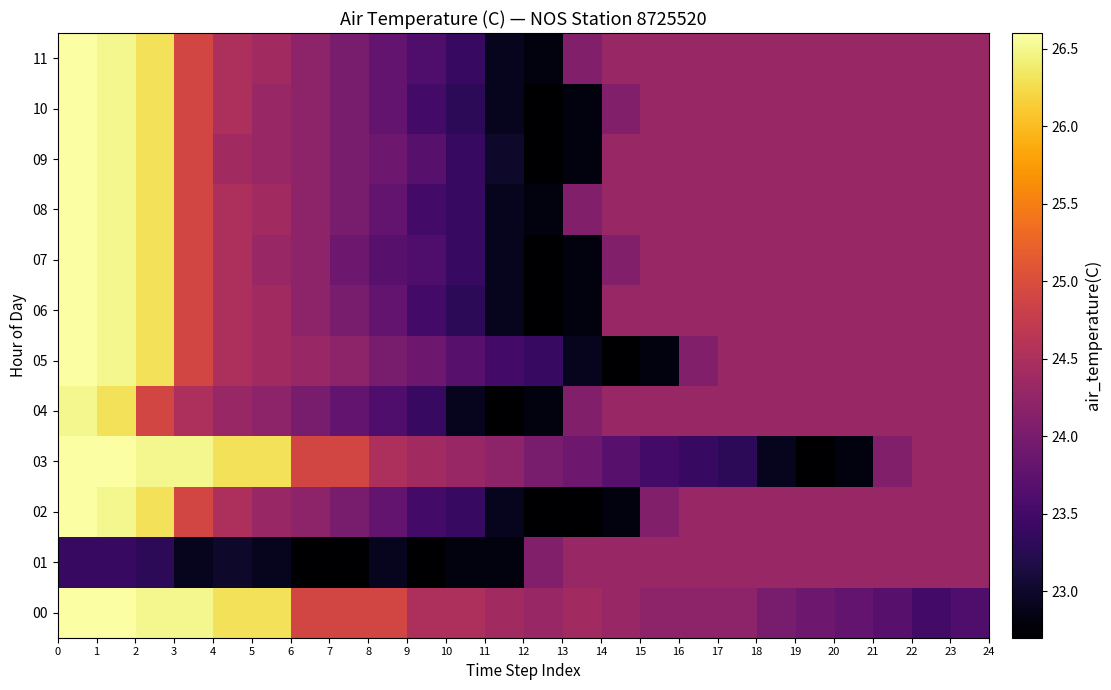

Reading left to right, extract all data points from this chart.

00: 26.6	26.6	26.5	26.5	26.3	26.3	24.9	24.9	24.9	24.5	24.5	24.4	24.3	24.4	24.3	24.2	24.2	24.2	24.0	23.9	23.8	23.7	23.5	23.6
01: 23.4	23.4	23.3	22.9	23.0	22.9	22.7	22.7	22.9	22.7	22.8	22.8	24.1	24.3	24.3	24.3	24.3	24.3	24.3	24.3	24.3	24.3	24.3	24.3
02: 26.6	26.5	26.3	24.9	24.5	24.3	24.2	24.0	23.8	23.5	23.4	22.9	22.7	22.7	22.8	24.1	24.3	24.3	24.3	24.3	24.3	24.3	24.3	24.3
03: 26.6	26.6	26.5	26.5	26.3	26.3	24.9	24.9	24.5	24.4	24.3	24.2	24.0	23.9	23.7	23.5	23.4	23.3	22.9	22.7	22.8	24.1	24.3	24.3
04: 26.5	26.3	24.9	24.5	24.3	24.2	24.0	23.8	23.6	23.4	22.9	22.7	22.8	24.1	24.3	24.3	24.3	24.3	24.3	24.3	24.3	24.3	24.3	24.3
05: 26.6	26.5	26.3	24.9	24.5	24.4	24.3	24.2	24.0	23.9	23.7	23.5	23.4	22.9	22.7	22.8	24.1	24.3	24.3	24.3	24.3	24.3	24.3	24.3
06: 26.6	26.5	26.3	24.9	24.5	24.4	24.2	24.0	23.8	23.5	23.3	22.9	22.7	22.8	24.3	24.3	24.3	24.3	24.3	24.3	24.3	24.3	24.3	24.3
07: 26.6	26.5	26.3	24.9	24.5	24.3	24.2	23.9	23.7	23.6	23.4	22.9	22.7	22.8	24.1	24.3	24.3	24.3	24.3	24.3	24.3	24.3	24.3	24.3
08: 26.6	26.5	26.3	24.9	24.5	24.4	24.2	24.0	23.8	23.5	23.4	22.9	22.8	24.1	24.3	24.3	24.3	24.3	24.3	24.3	24.3	24.3	24.3	24.3
09: 26.6	26.5	26.3	24.9	24.4	24.3	24.2	24.0	23.9	23.7	23.4	23.0	22.7	22.8	24.3	24.3	24.3	24.3	24.3	24.3	24.3	24.3	24.3	24.3
10: 26.6	26.5	26.3	24.9	24.5	24.3	24.2	24.0	23.8	23.5	23.3	22.9	22.7	22.8	24.1	24.3	24.3	24.3	24.3	24.3	24.3	24.3	24.3	24.3
11: 26.6	26.5	26.3	24.9	24.5	24.4	24.2	24.0	23.8	23.6	23.4	22.9	22.8	24.1	24.3	24.3	24.3	24.3	24.3	24.3	24.3	24.3	24.3	24.3